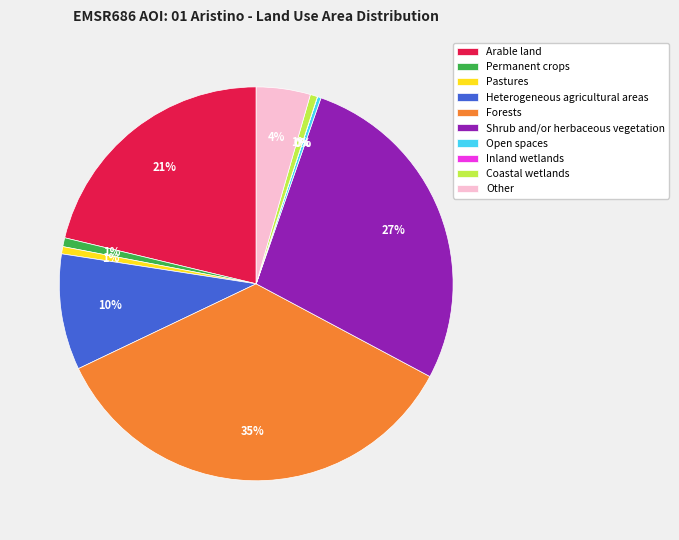

What is the largest slice in the pie chart?

Forests